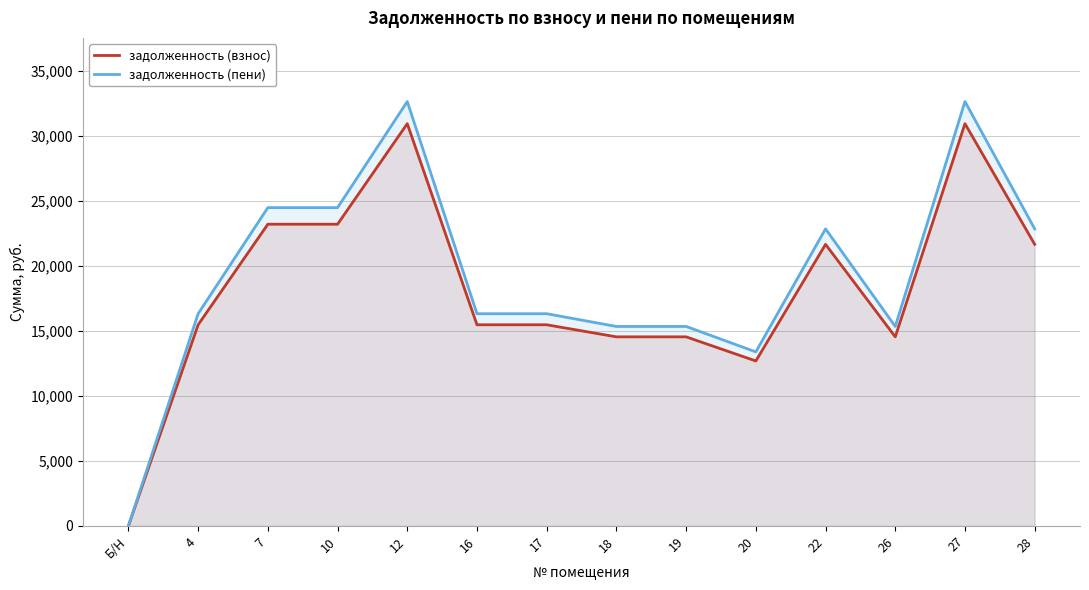

The value of задолженность (пени) at 22 is 22837.5. True or false?

True